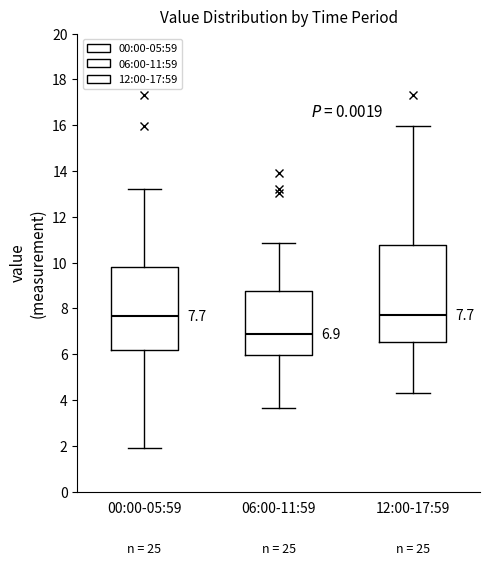

Which box has the lowest median line?

06:00-11:59